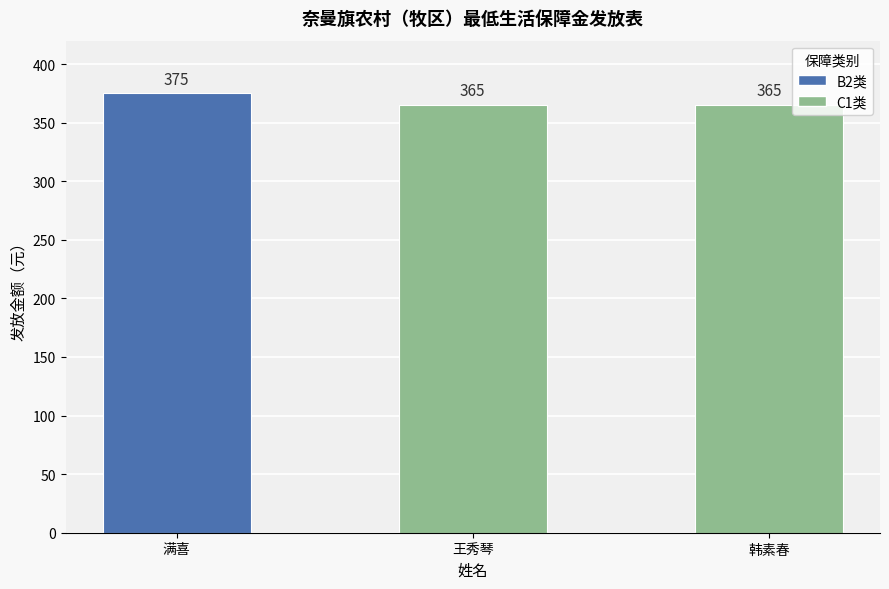

How many bars are there in total?

3